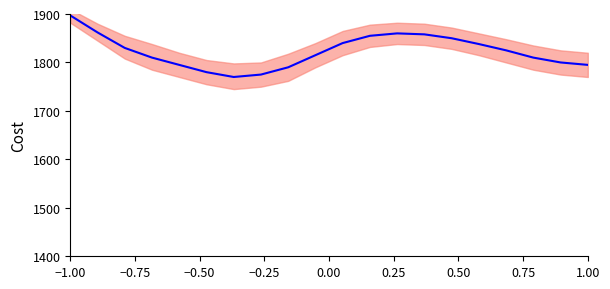

How many points are higher than both their immediate neighbors (excluding endpoints)?

1